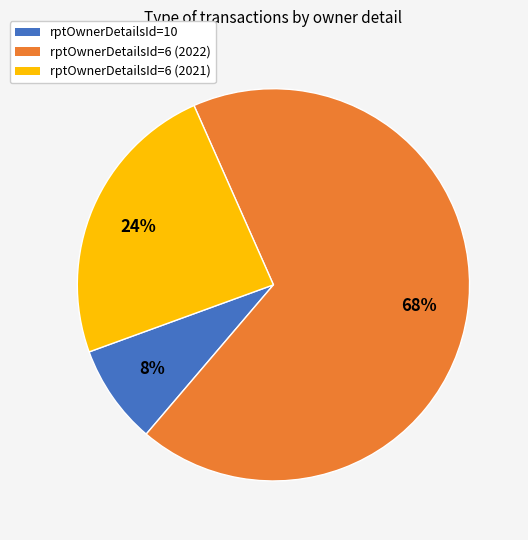

How many slices are in this pie chart?

3